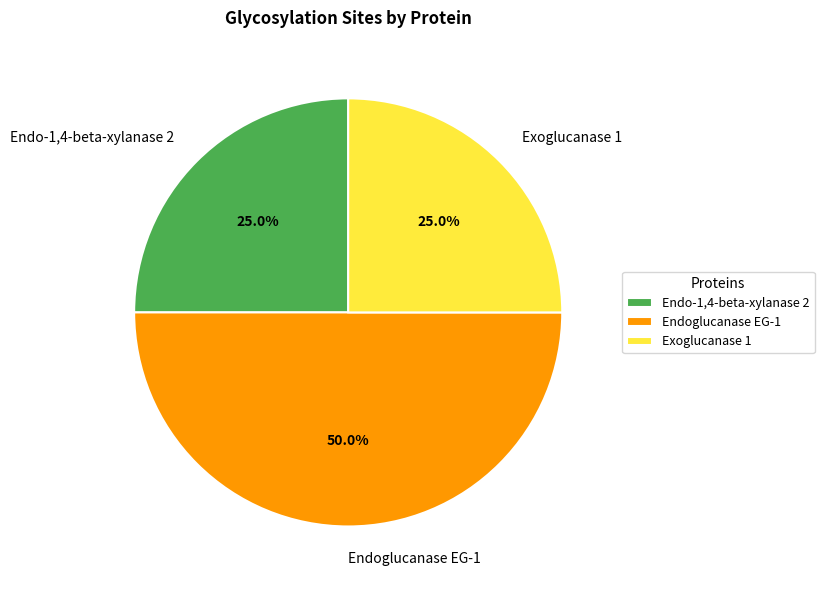

What is the largest slice in the pie chart?

Endoglucanase EG-1